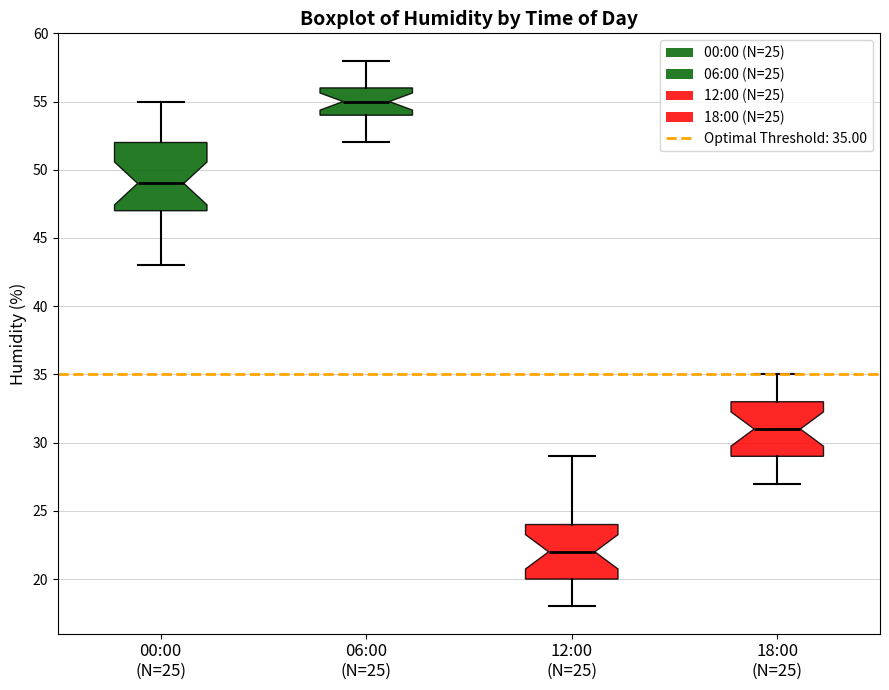

Reading left to right, read every box against the y-axis: the position of its median line, the range the box covers, and the ends of its whiskers. The values are not printed on the chart, so give them approximately, as read against the axis.

00:00 (N=25): median 49, box 47 to 52, whiskers 43 to 55
06:00 (N=25): median 55, box 54 to 56, whiskers 52 to 58
12:00 (N=25): median 22, box 20 to 24, whiskers 18 to 29
18:00 (N=25): median 31, box 29 to 33, whiskers 27 to 35